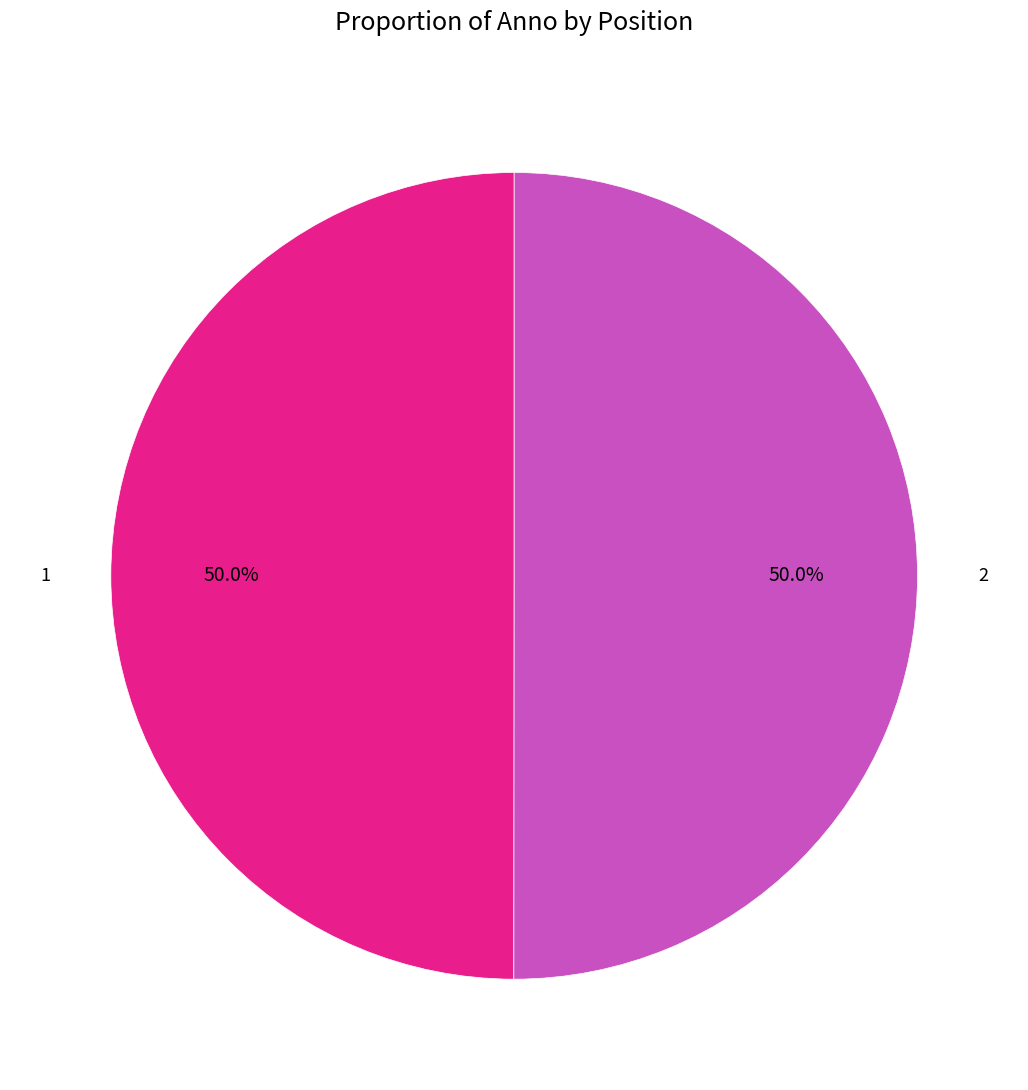

Count the number of slices in the pie.

2